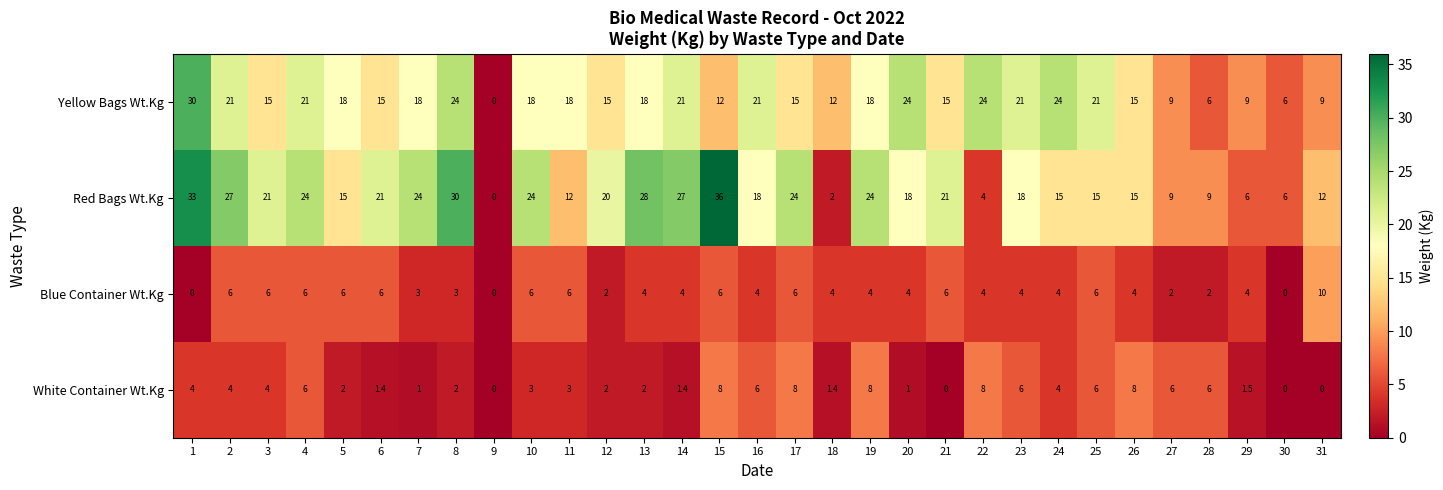

How many values in the Red Bags Wt.Kg series are below 18?

13